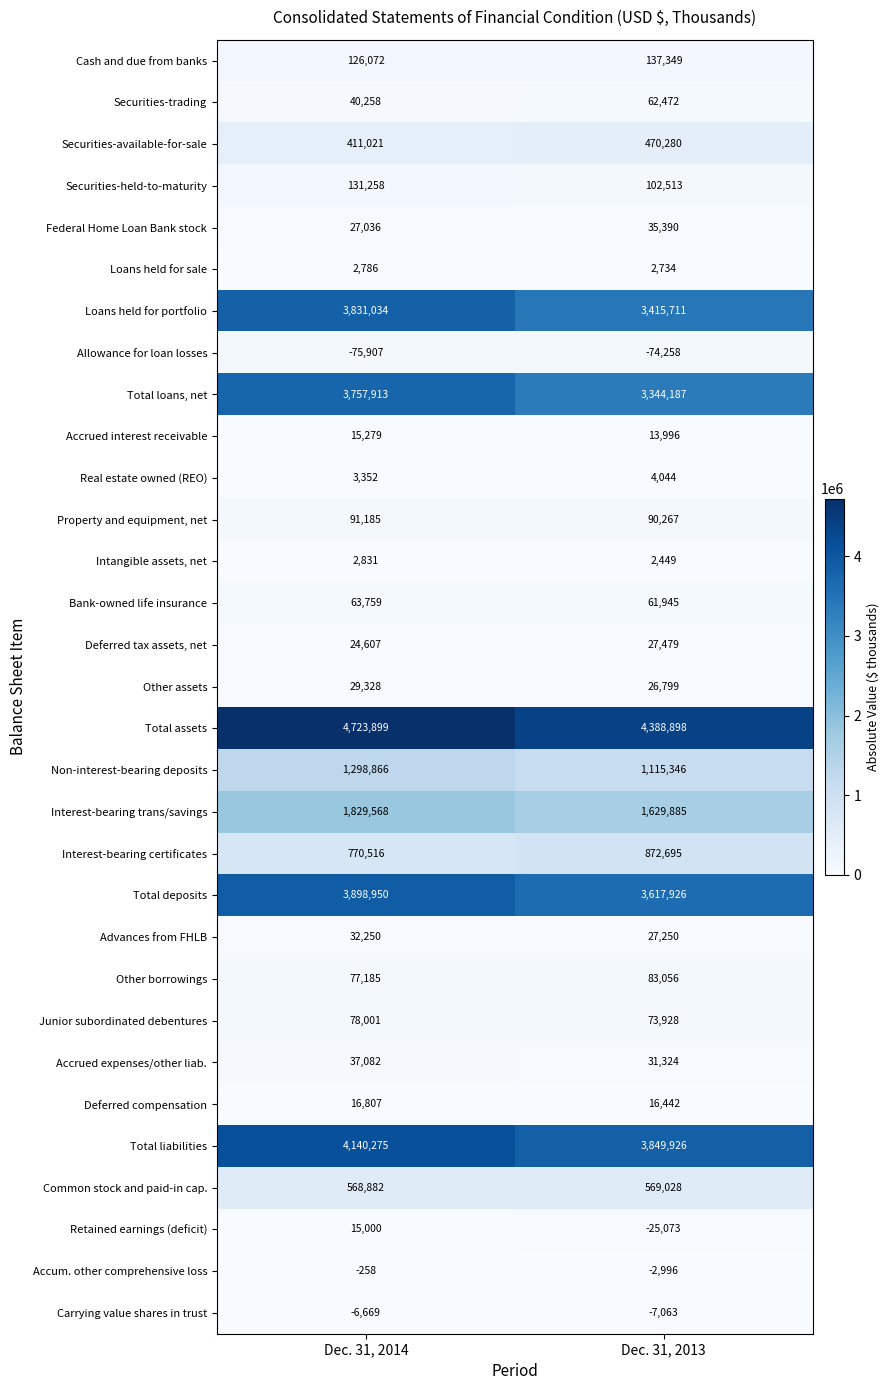

How many categories are shown in the chart?

2